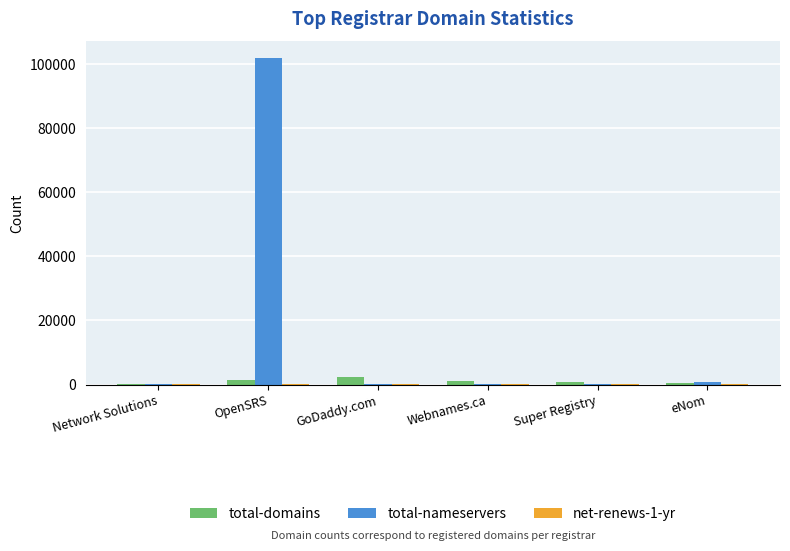

Which series has the largest total across all categories?

total-nameservers